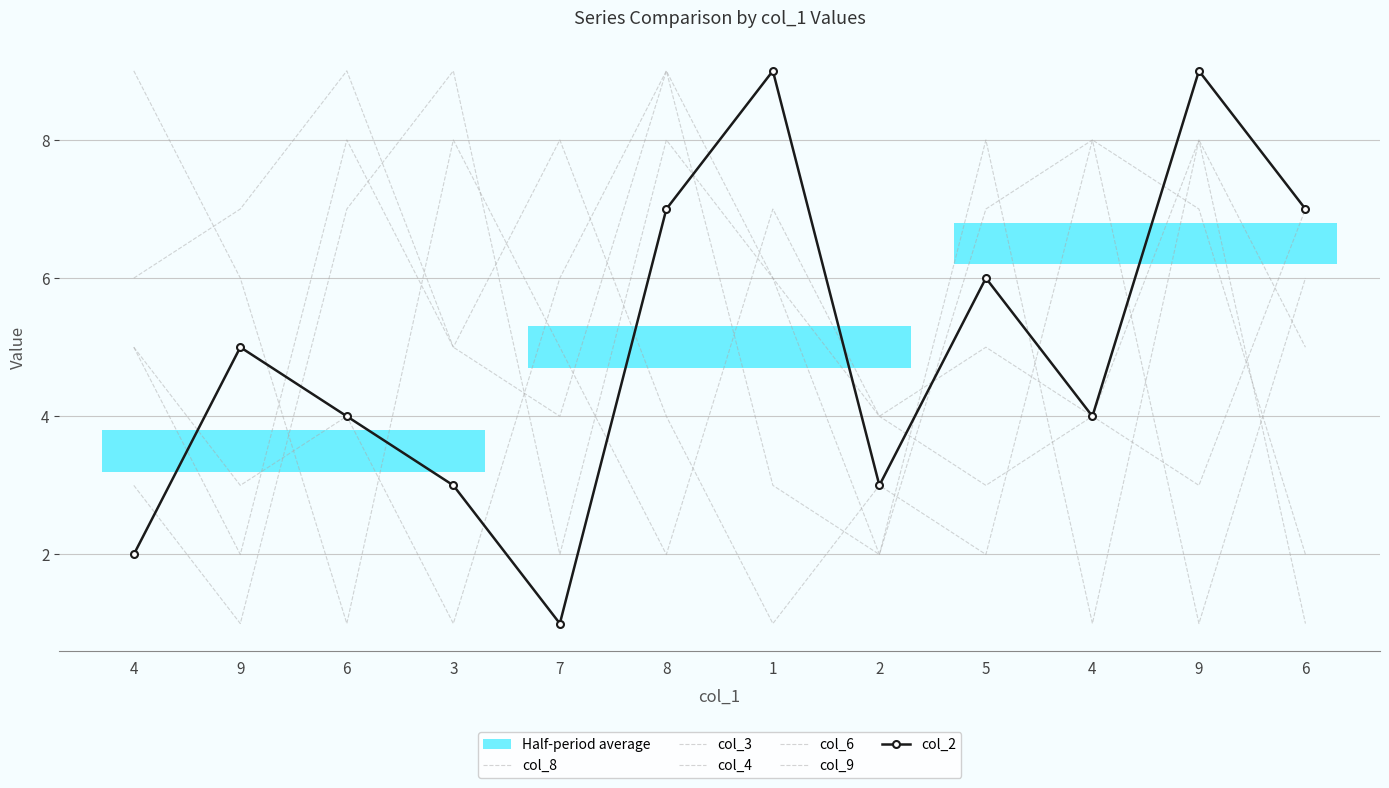

Is the value of col_8 at 5 greater than the value of col_4 at 9?

Yes